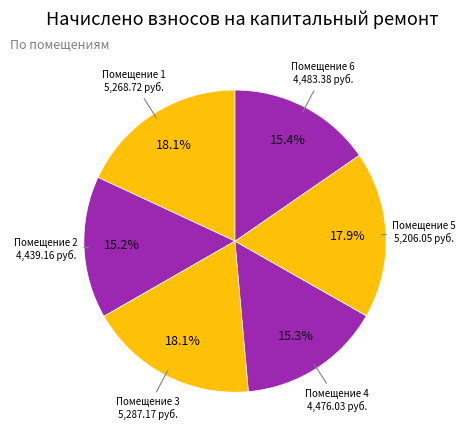

Does Помещение 2 account for over 50% of the chart?

No